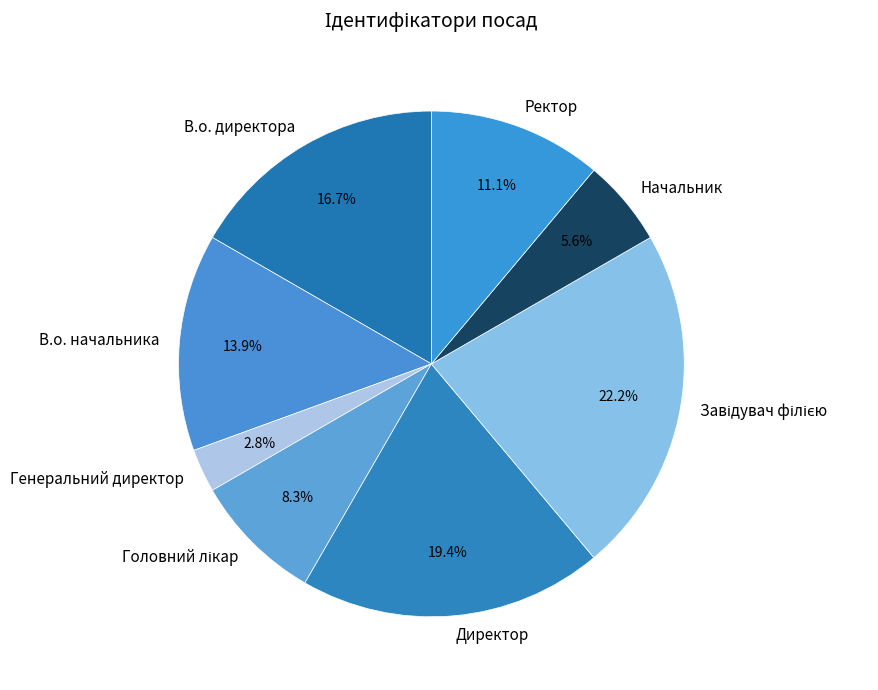

What is the smallest slice in the pie chart?

Генеральний директор